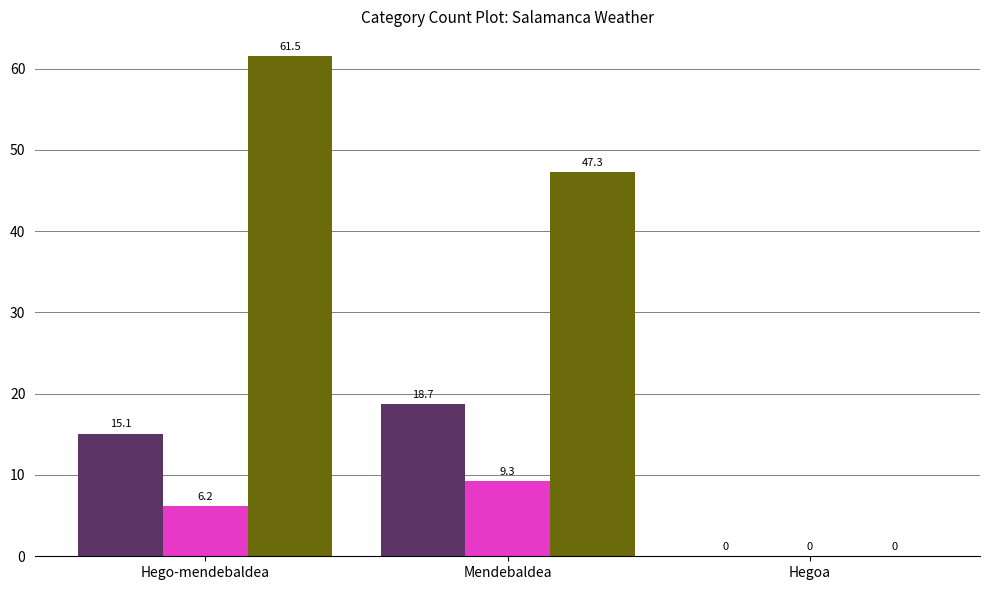

Are the bars grouped side by side (vs. stacked)?

Yes